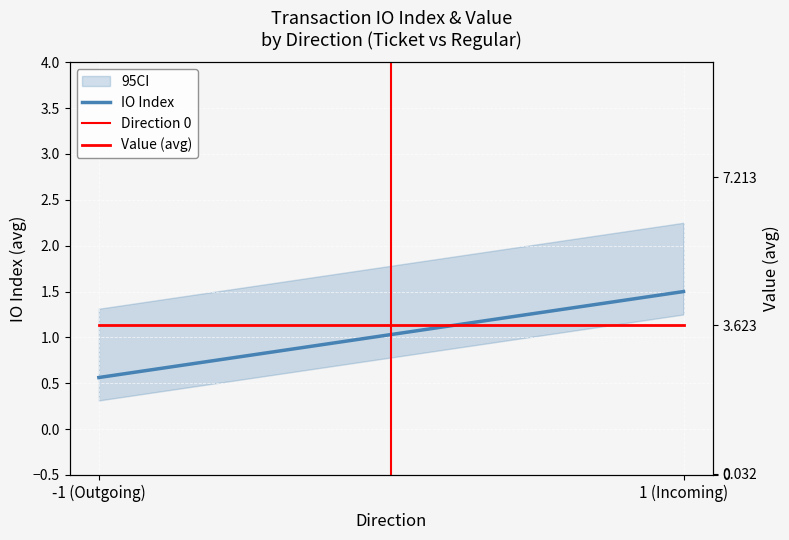

What is the label of the 1st point from the left?

-1 (Outgoing)